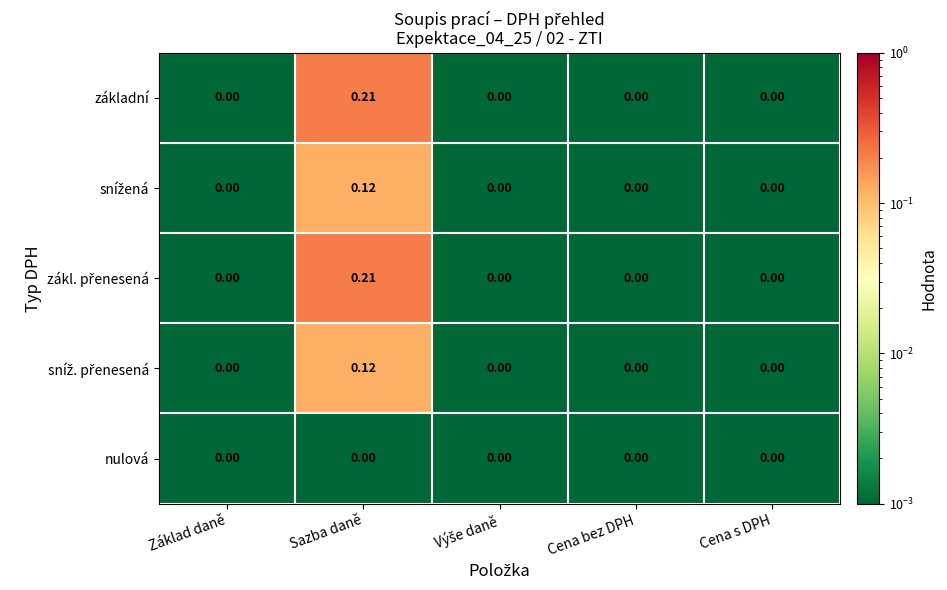

Which category has the highest value across all series?

Sazba daně